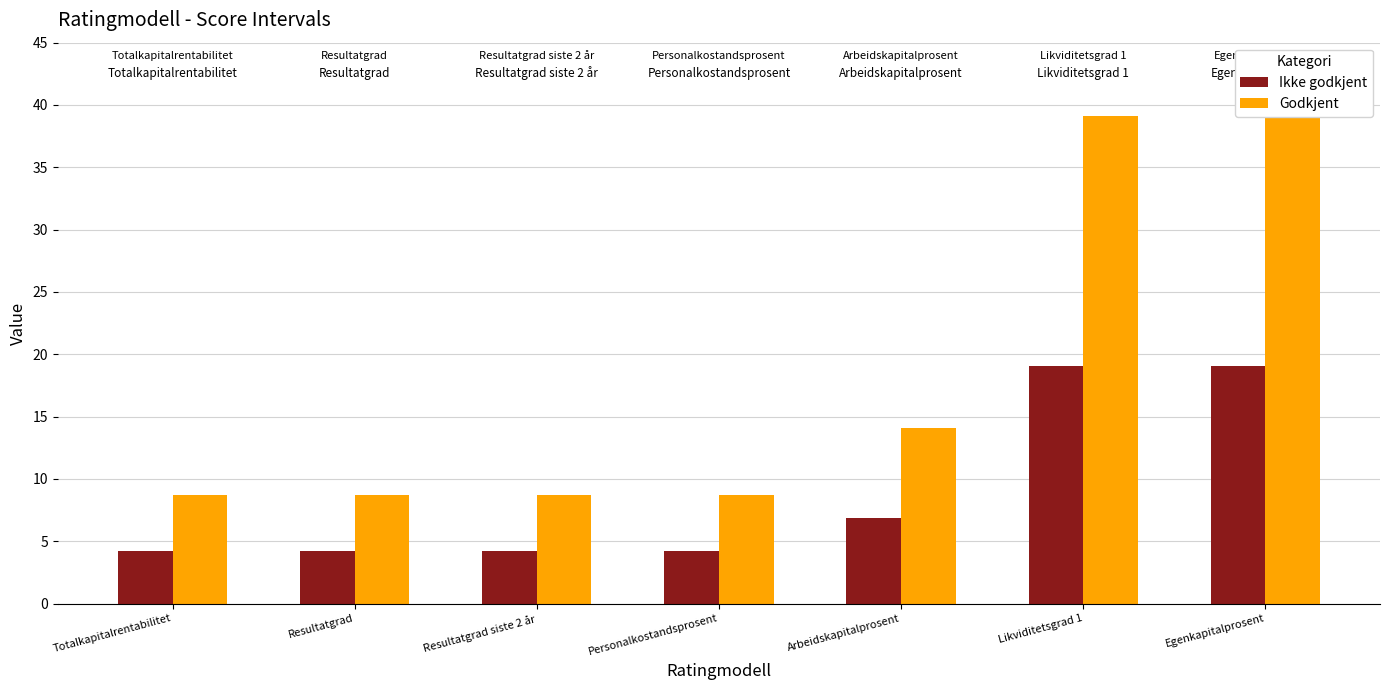

What are all the series names shown in the legend?

Ikke godkjent, Godkjent